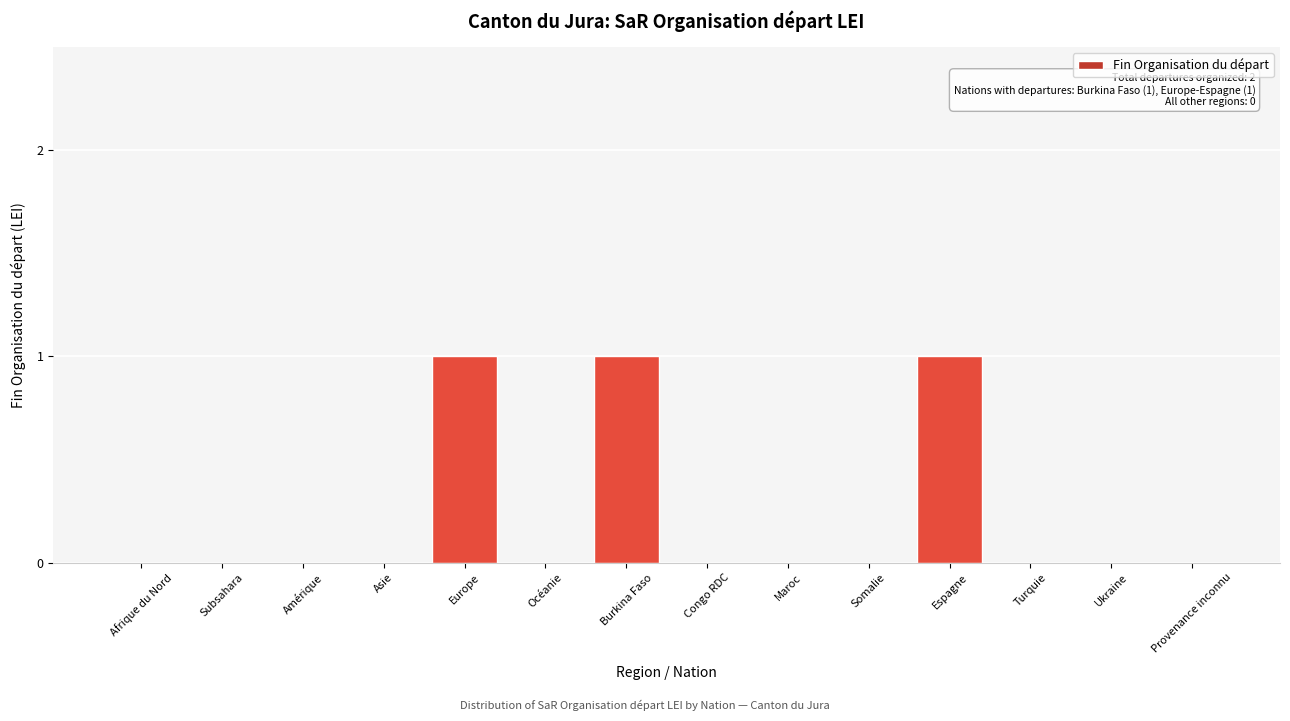

Reading left to right, transcribe all the data shown in this chart.

Afrique du Nord=0	Subsahara=0	Amérique=0	Asie=0	Europe=1	Océanie=0	Burkina Faso=1	Congo RDC=0	Maroc=0	Somalie=0	Espagne=1	Turquie=0	Ukraine=0	Provenance inconnu=0